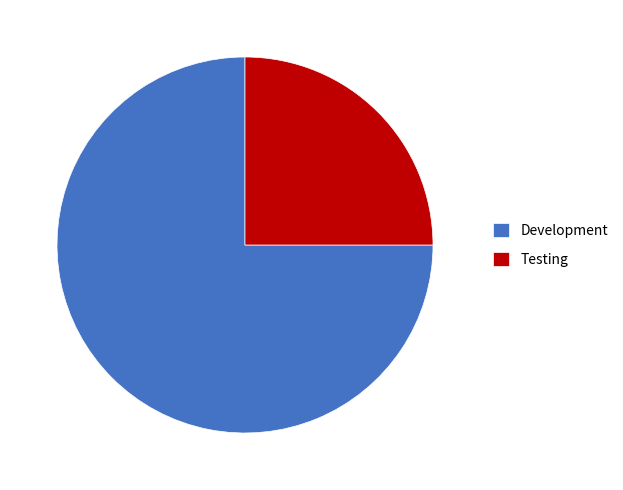

True or false: Development accounts for 12% of the total.

False